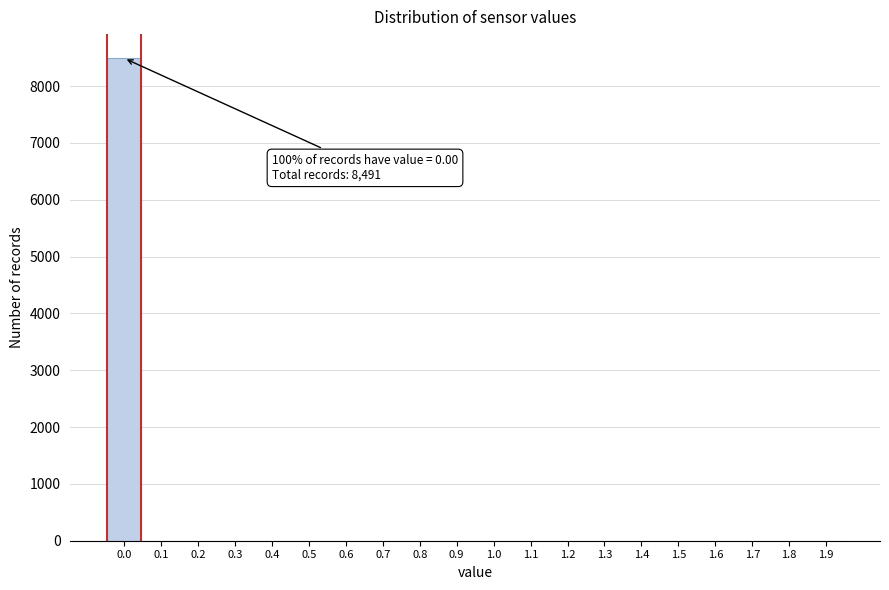

Reading left to right, extract all data points from this chart.

0.0=8491	0.1=0	0.2=0	0.3=0	0.4=0	0.5=0	0.6=0	0.7=0	0.8=0	0.9=0	1.0=0	1.1=0	1.2=0	1.3=0	1.4=0	1.5=0	1.6=0	1.7=0	1.8=0	1.9=0